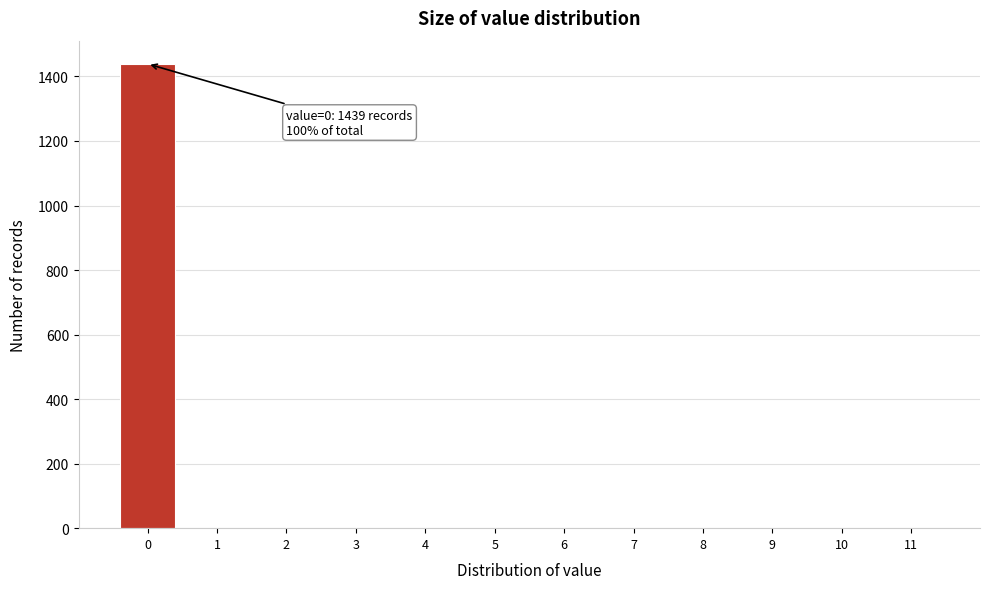

Which range on the x-axis has the tallest bar?

-0.5 to 0.5